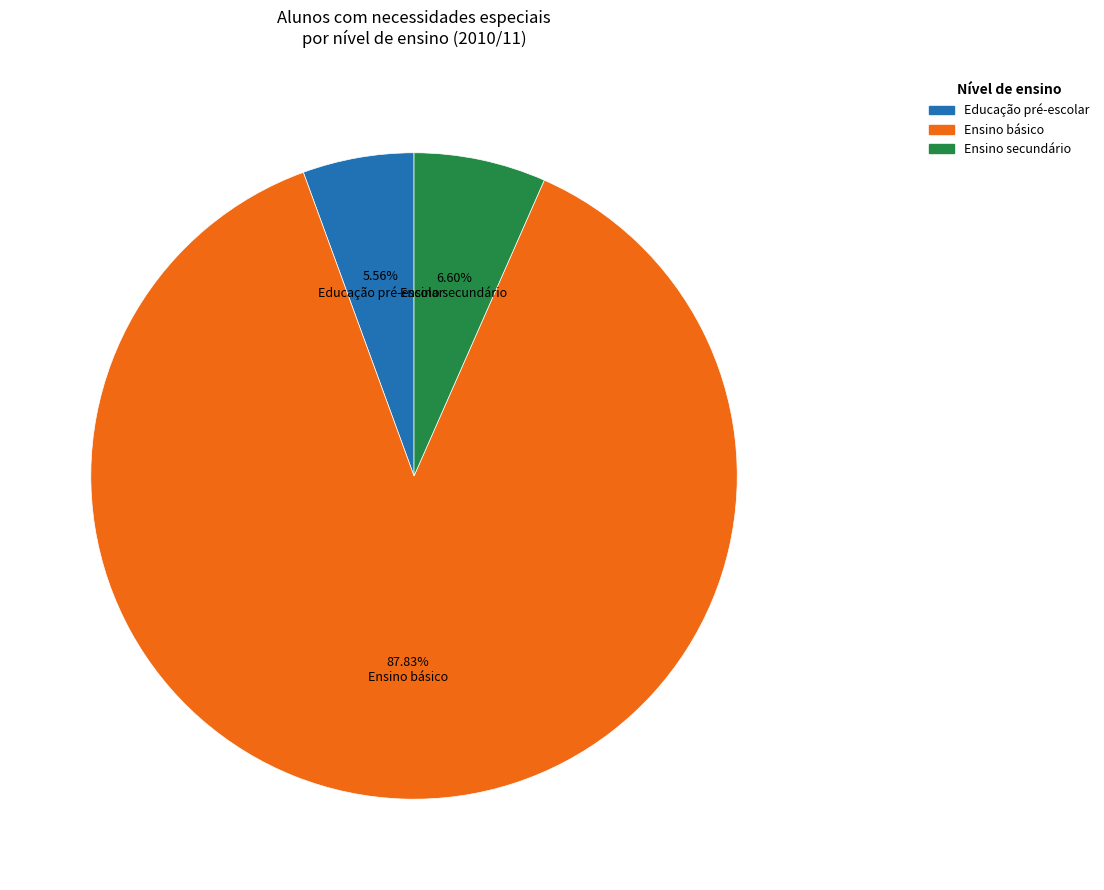

What is the total percentage of Ensino secundário and Ensino básico?

94.4%